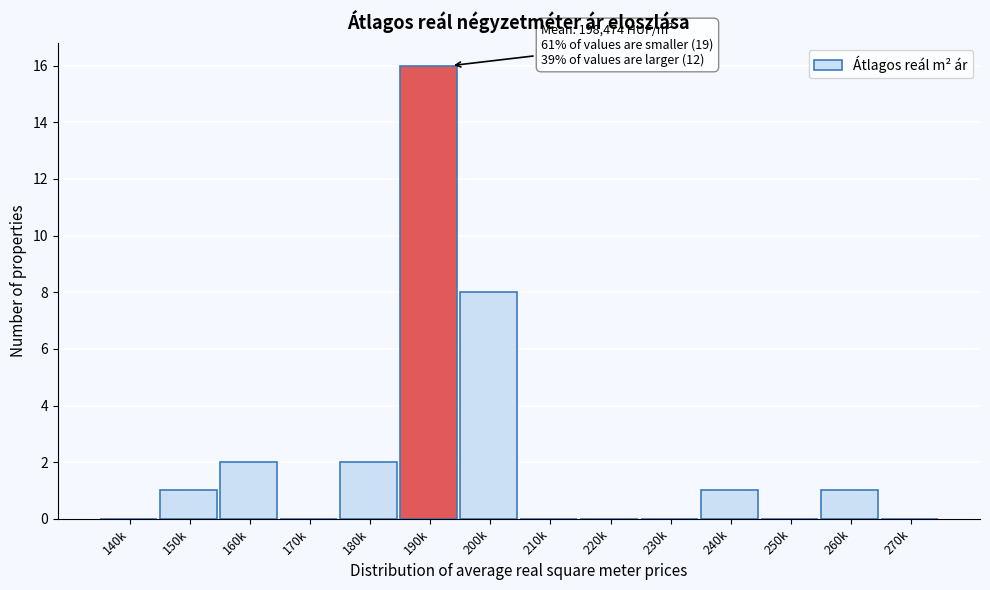

Reading right to left, extract all data points from this chart.

270k=0	260k=1	250k=0	240k=1	230k=0	220k=0	210k=0	200k=8	190k=16	180k=2	170k=0	160k=2	150k=1	140k=0